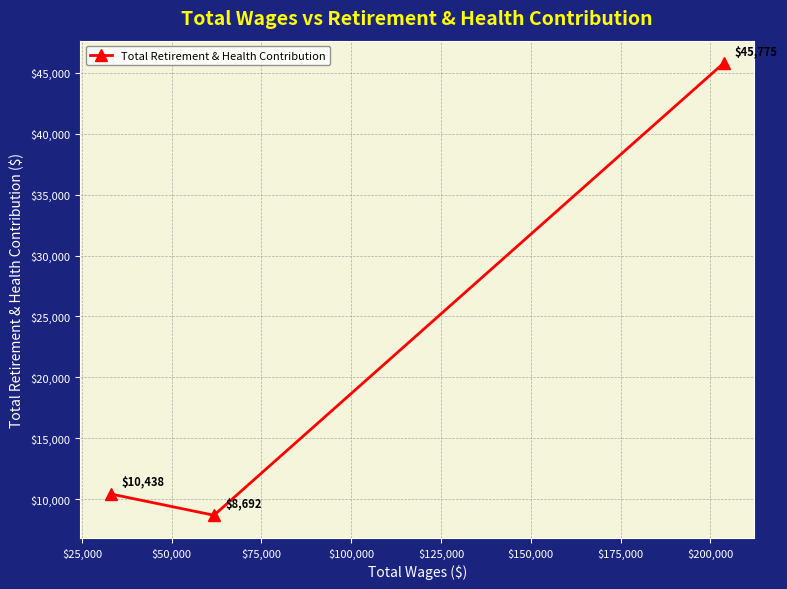

What is the difference between the maximum and minimum values?

37083